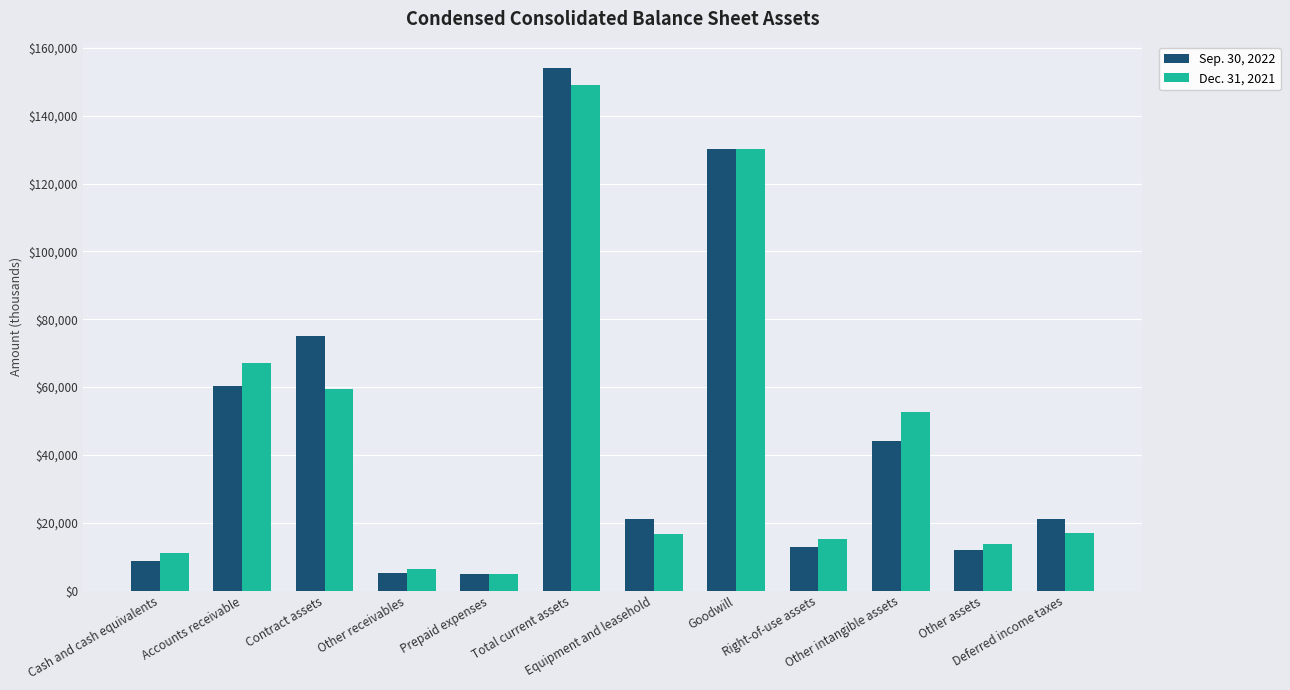

At how many categories does at least one series exceed 92654?

2